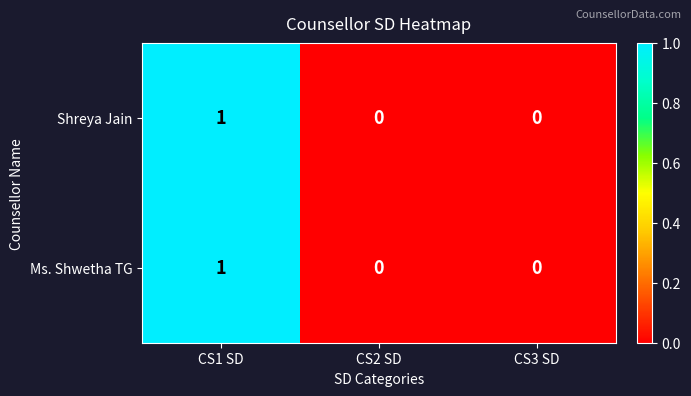

The Ms. Shwetha TG series shows 0 at CS3 SD. True or false?

True